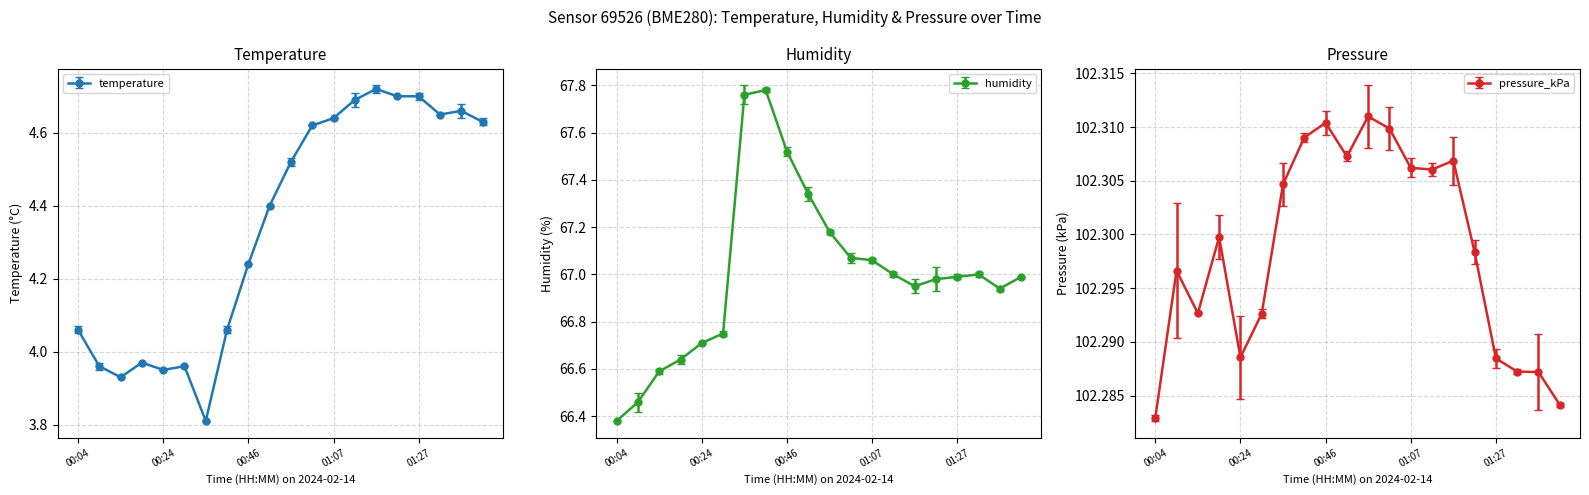

How many interior local peaks does the humidity series have?

2